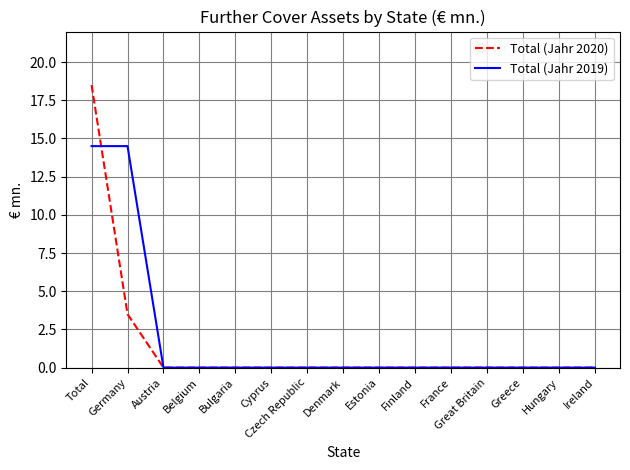

Which series has the widest spread of values?

Total (Jahr 2020)